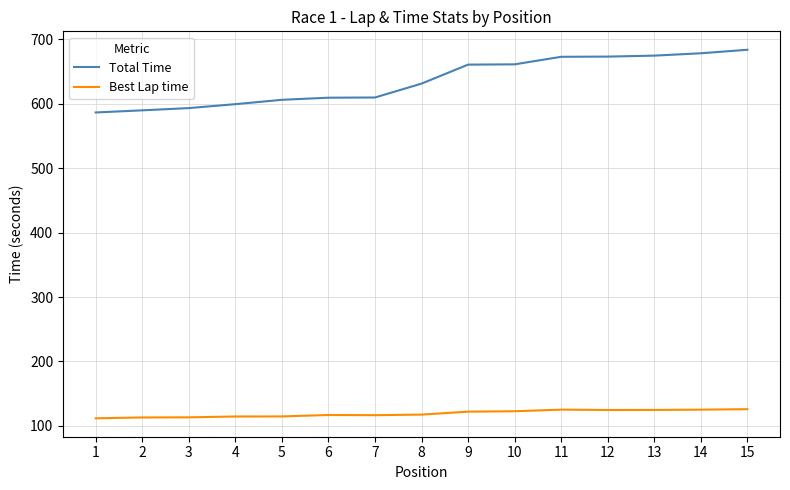

What is the highest value of the Total Time series?

683.9